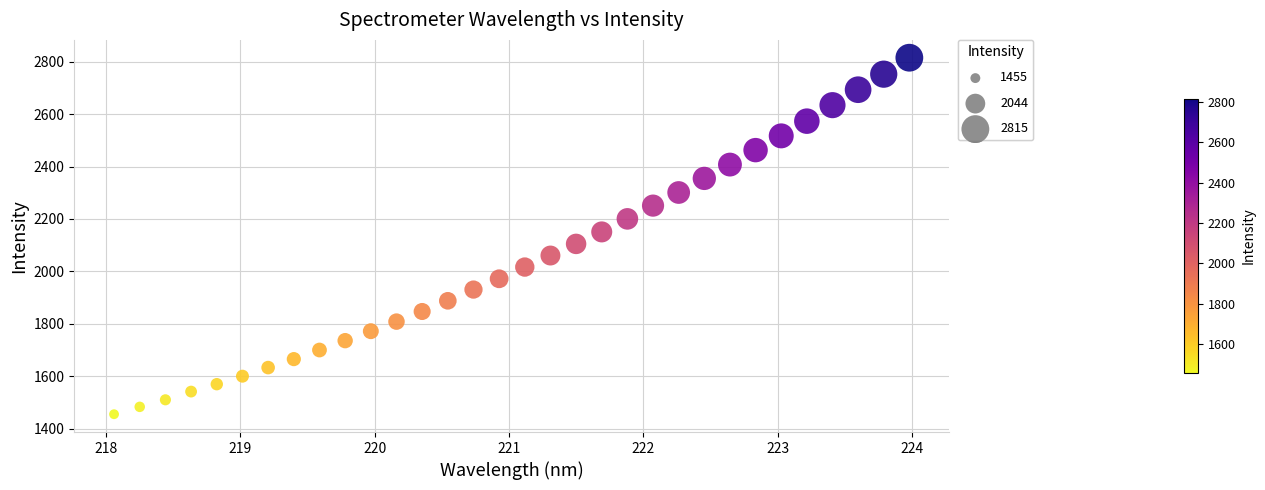

What is the range of X values (max minus min)?

5.9